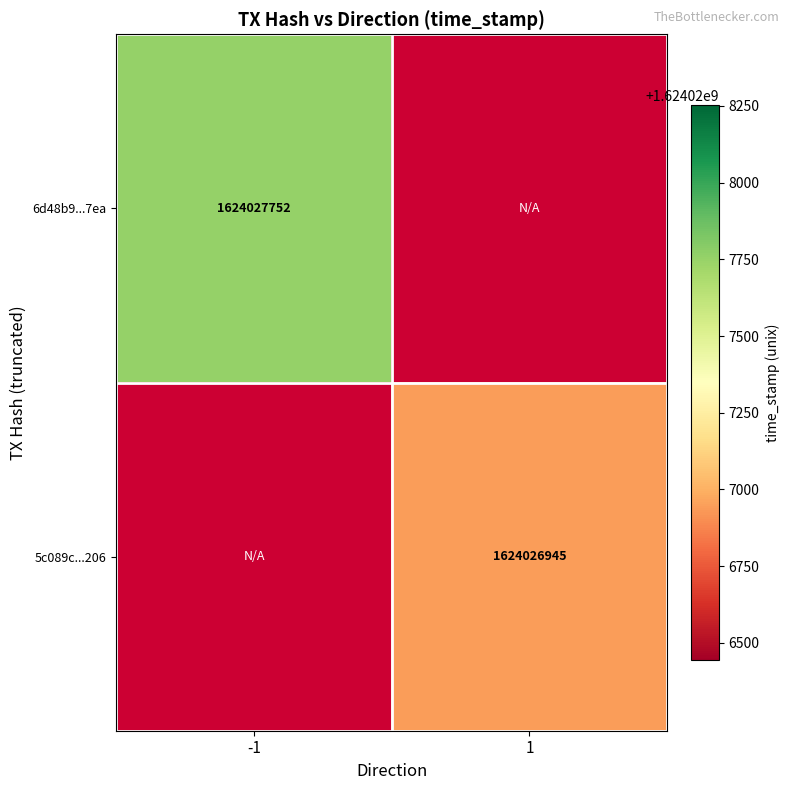

What is the sum of the 5c089c5c3dba63139bf656e9c563ecf554a3206 values at direction and time_stamp?

1624026946